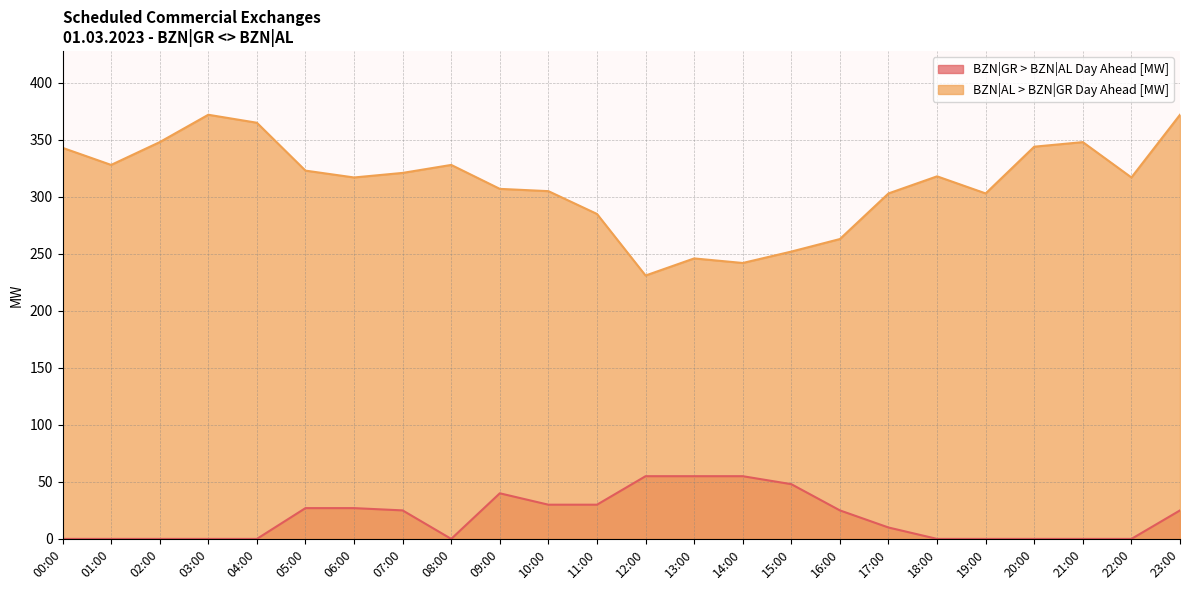

What is the label of the 23rd point from the left?

22:00